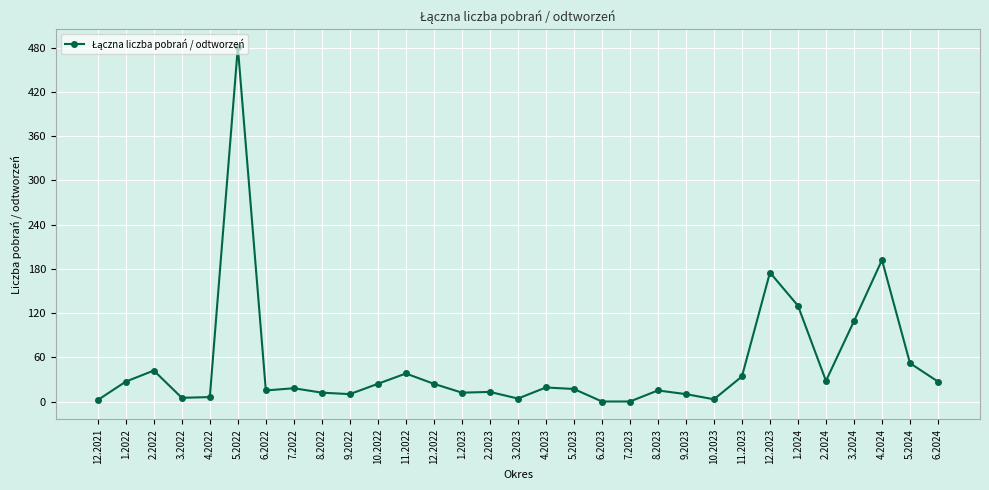

What is the greatest value displayed?

481